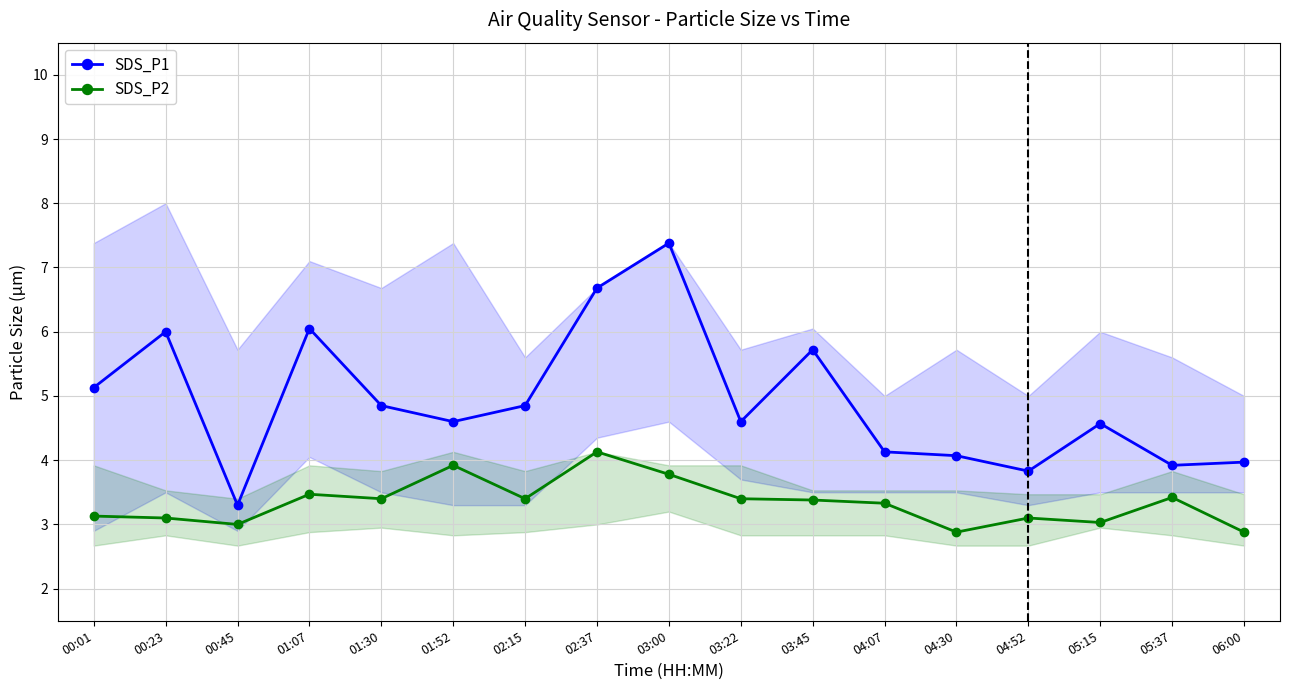

Where does the SDS_P2 series first go above 3?

00:01